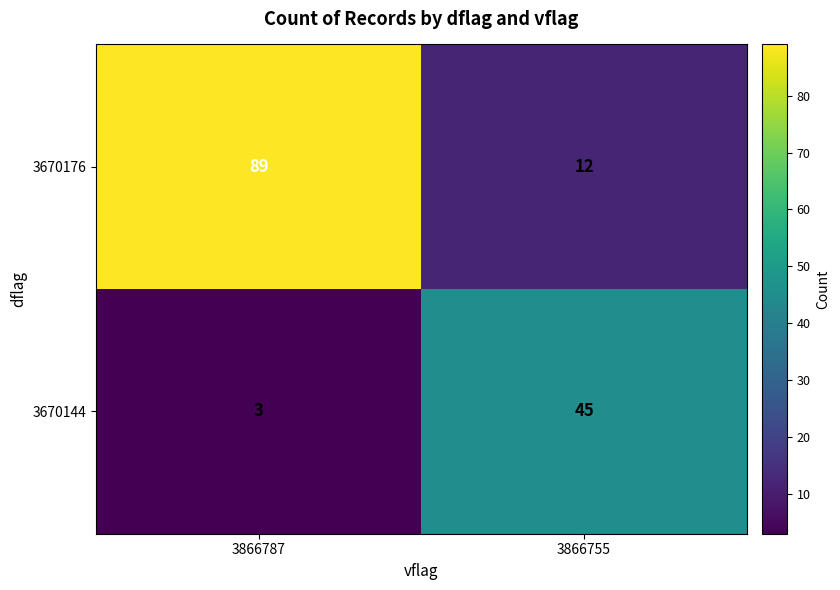

Which series has the largest total across all categories?

3670176